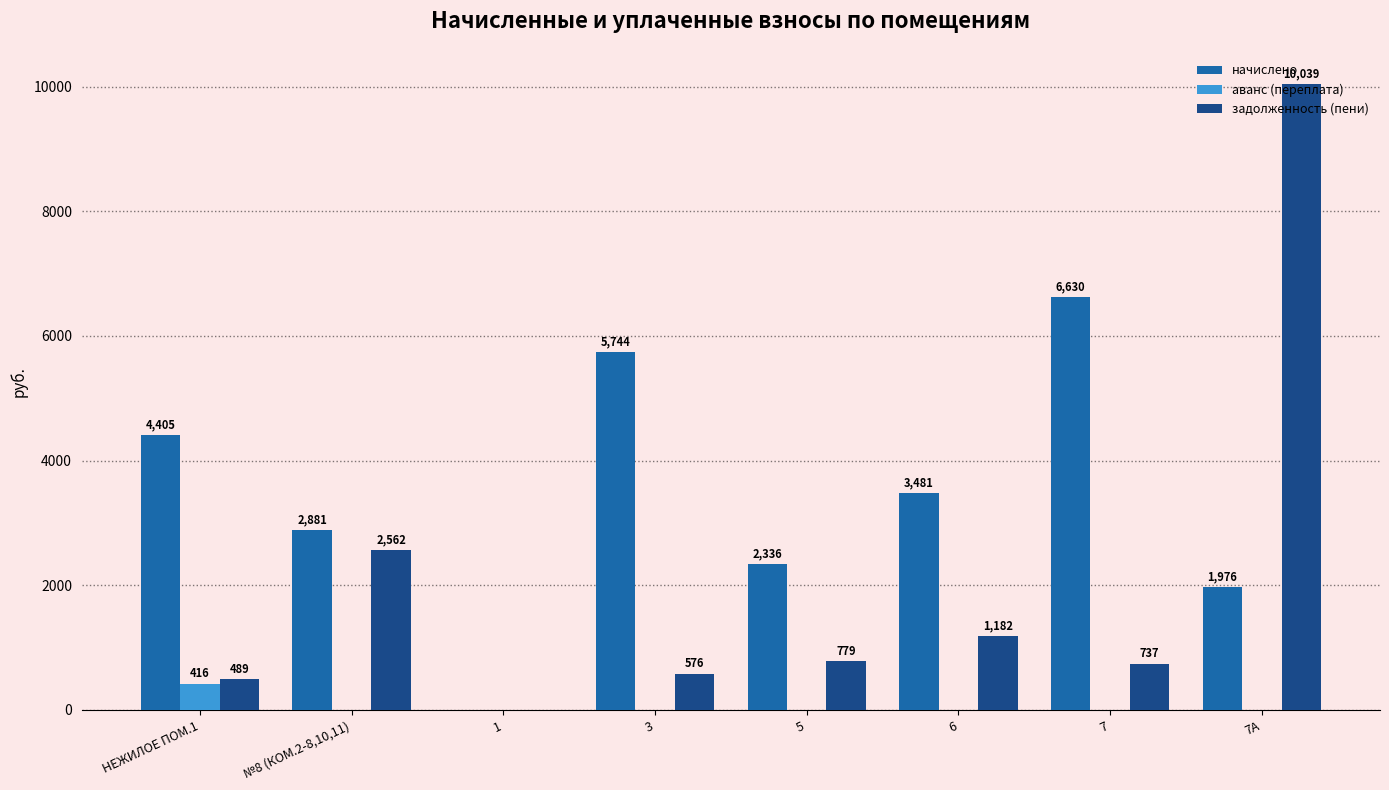

What is the sum of all начислено values?

27452.6